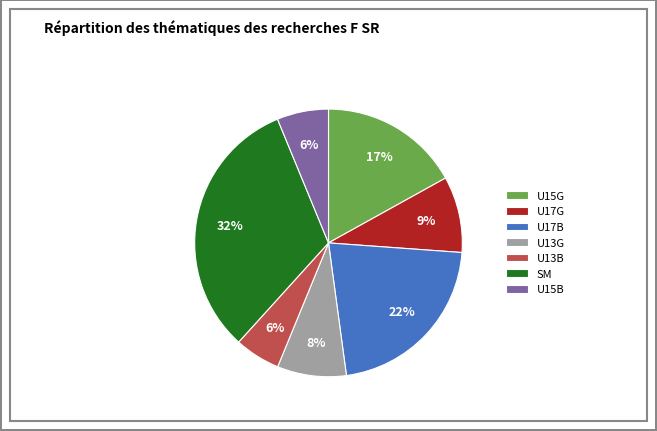

Does U17G account for over 50% of the chart?

No